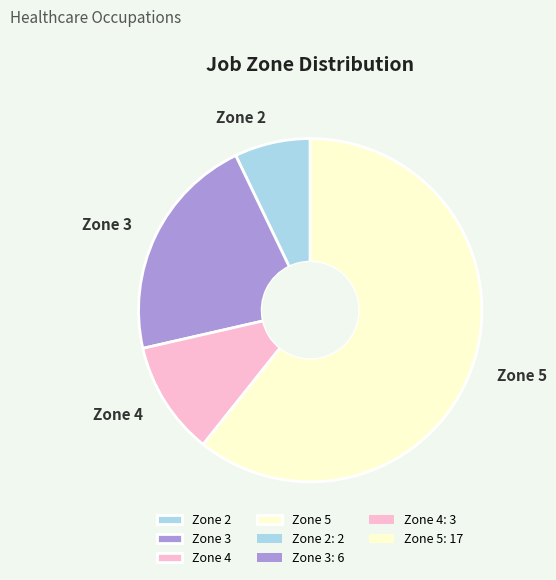

Which slice represents more than half of the pie?

Zone 5